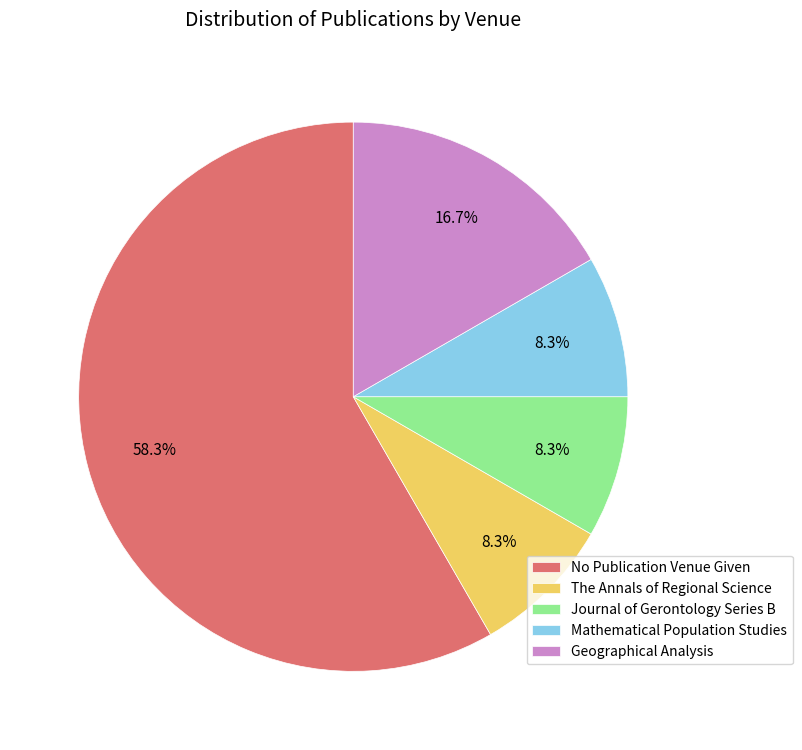

What percentage do The Annals of Regional Science and No Publication Venue Given together represent?

66.7%